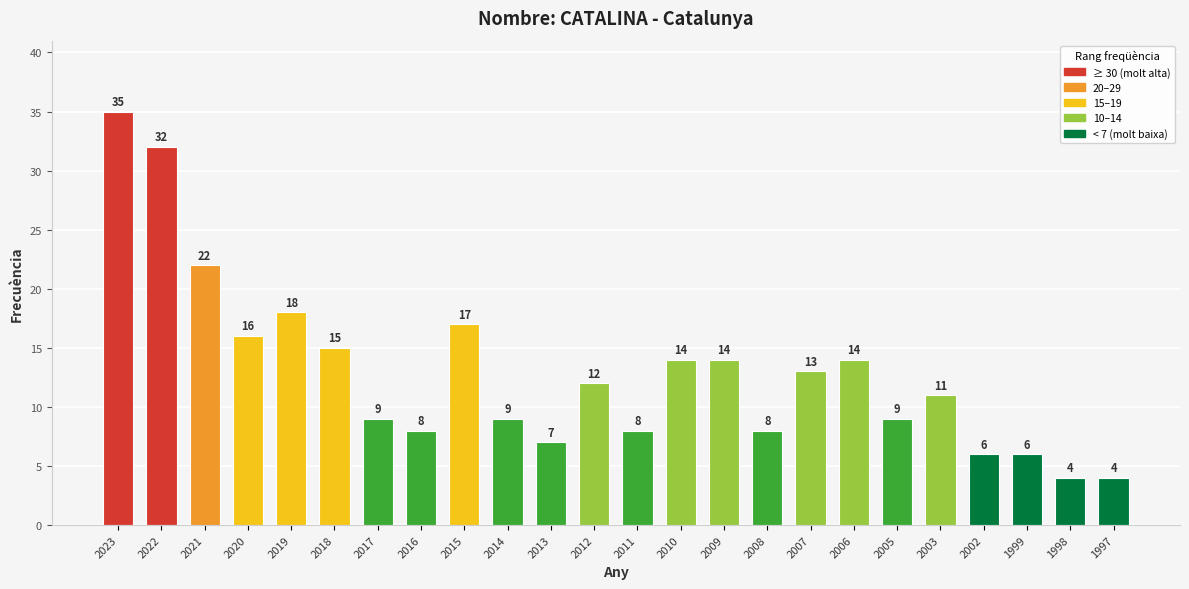

What is the change in value from 2006 to 2002?

-8